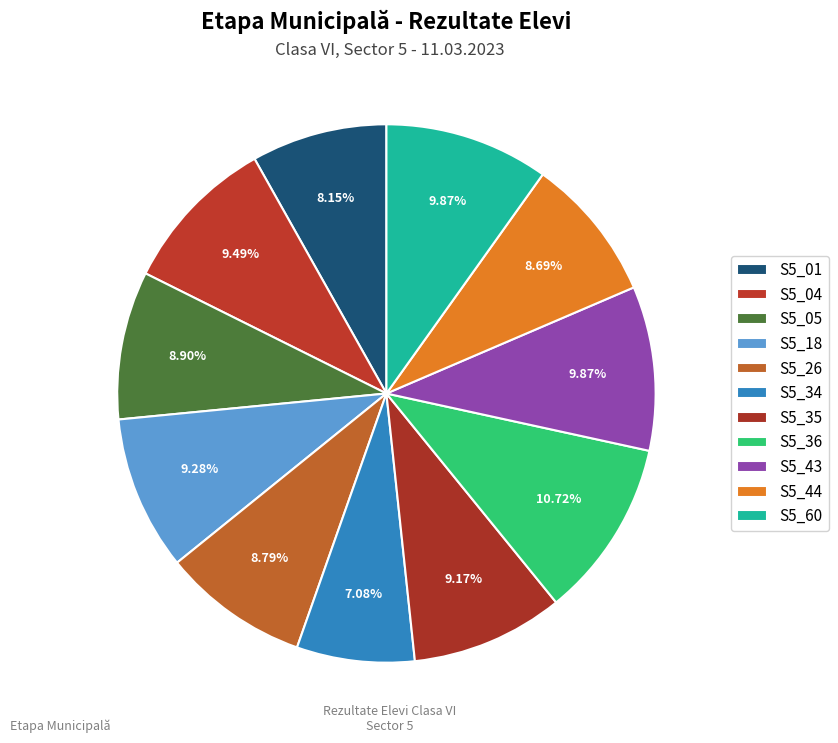

How many slices are in this pie chart?

11